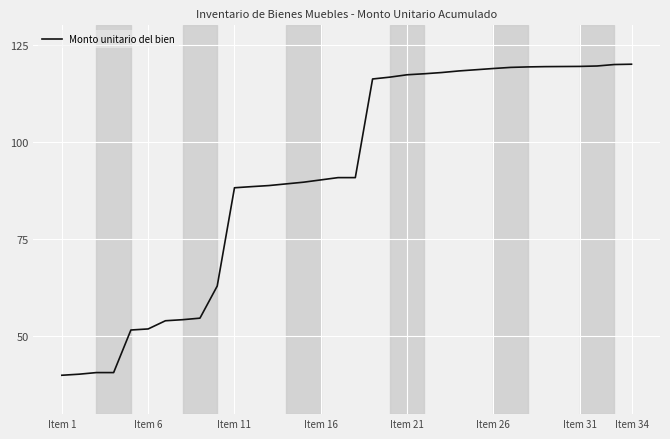

What is the maximum value shown in the chart?

120.0